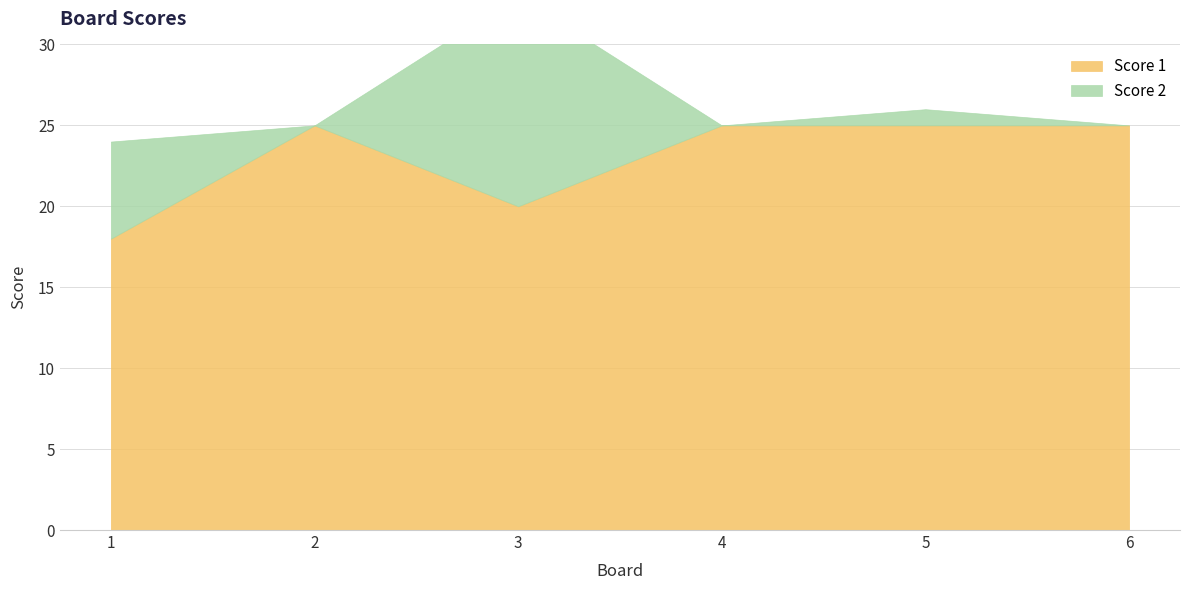

What is the difference between the maximum and minimum values in the Score 1 series?

7